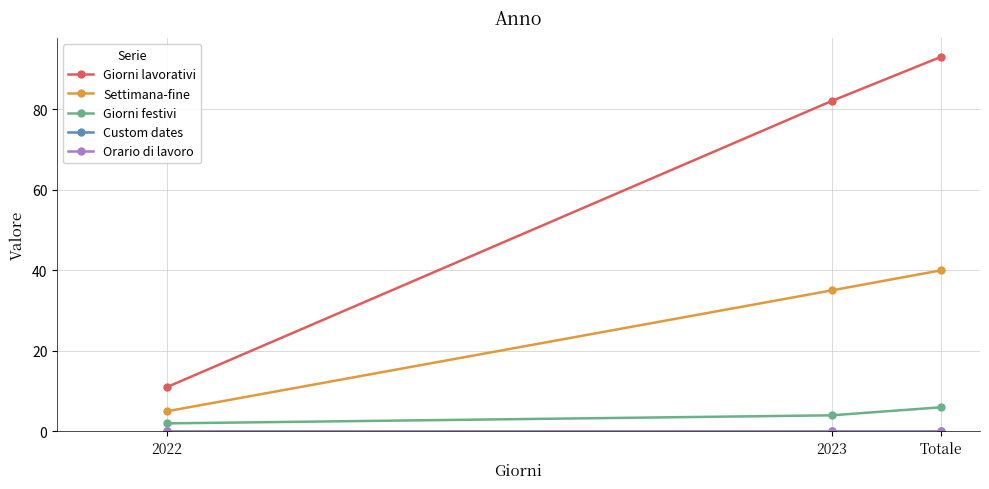

At how many categories does at least one series exceed 2?

3